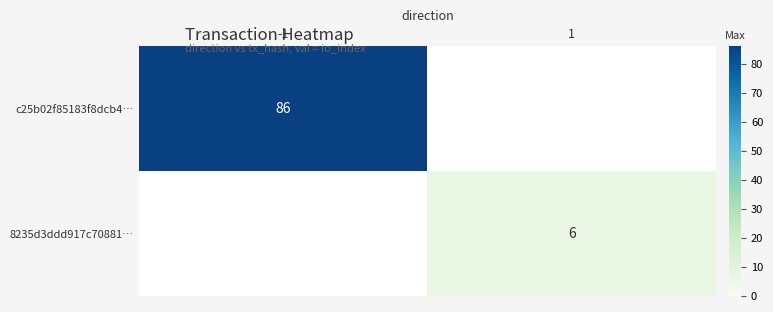

The value of c25b02f85183f8dcb4… at -1 is 86. True or false?

True